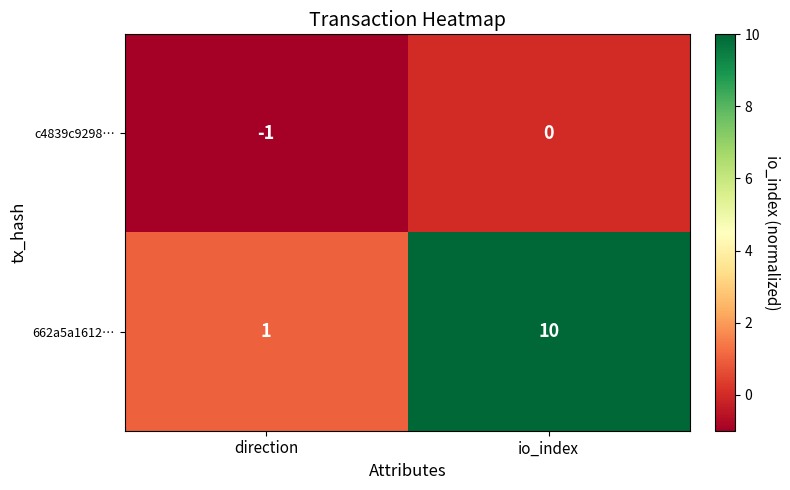

Is it true that c4839c9298… equals -2 at direction?

False